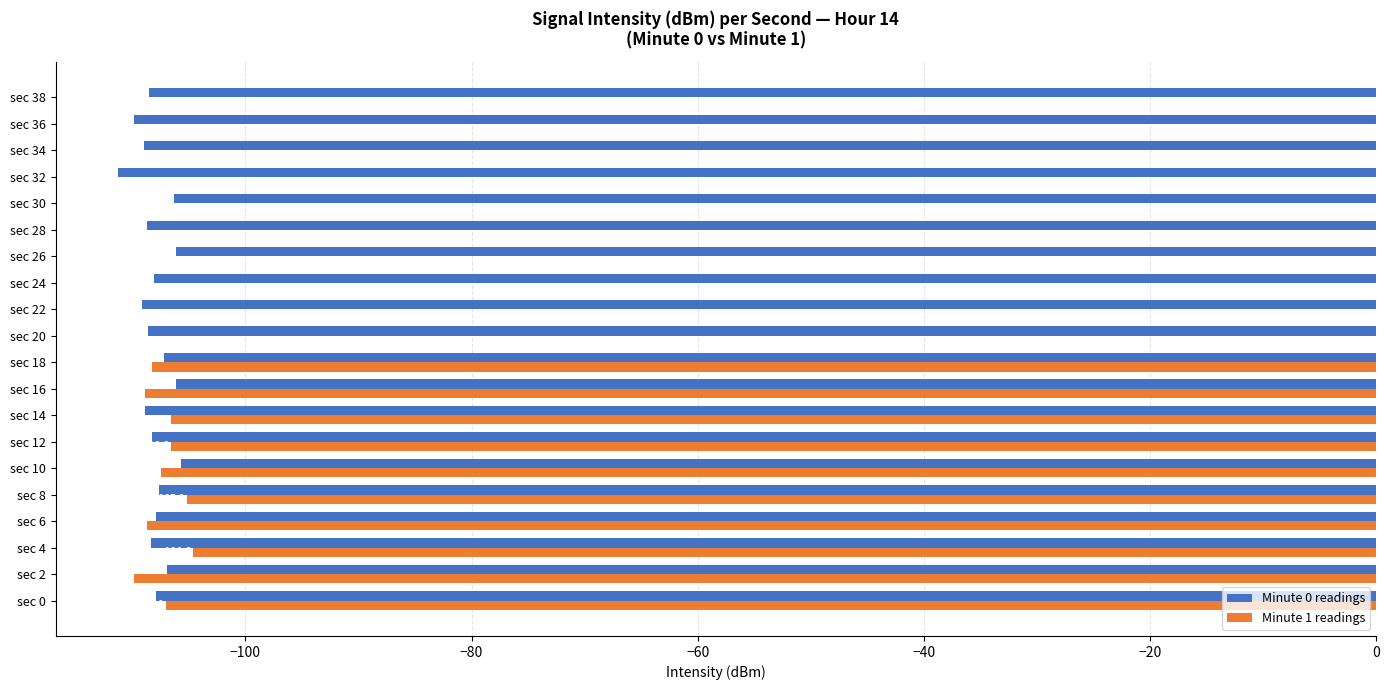

How many data points does each series have?

20